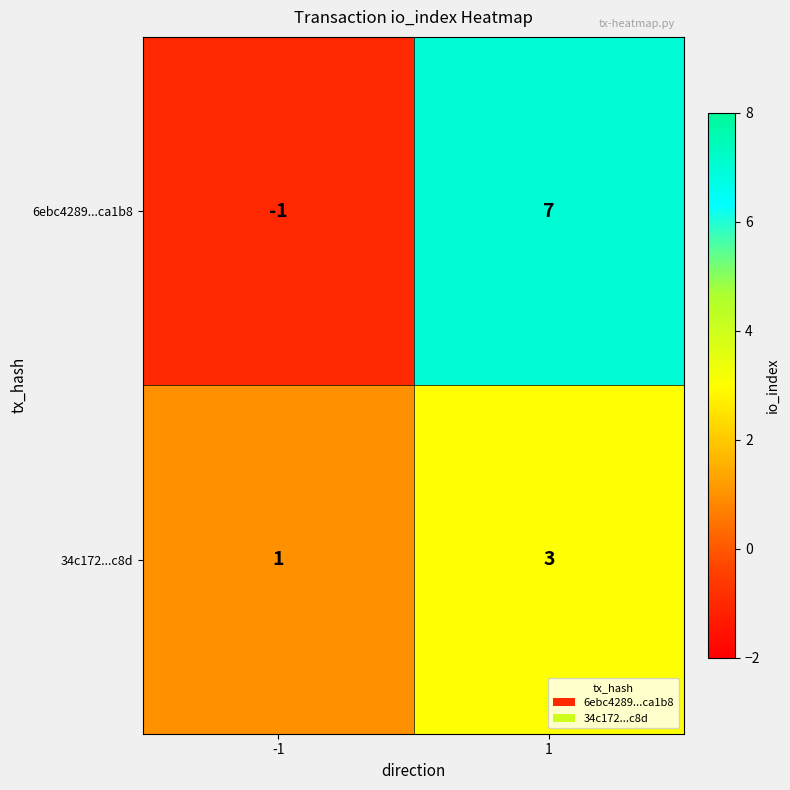

What is the sum of all 6ebc4289...ca1b8 values?

6